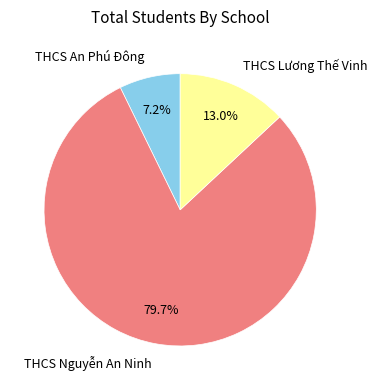

Which slice is the largest?

THCS Nguyễn An Ninh